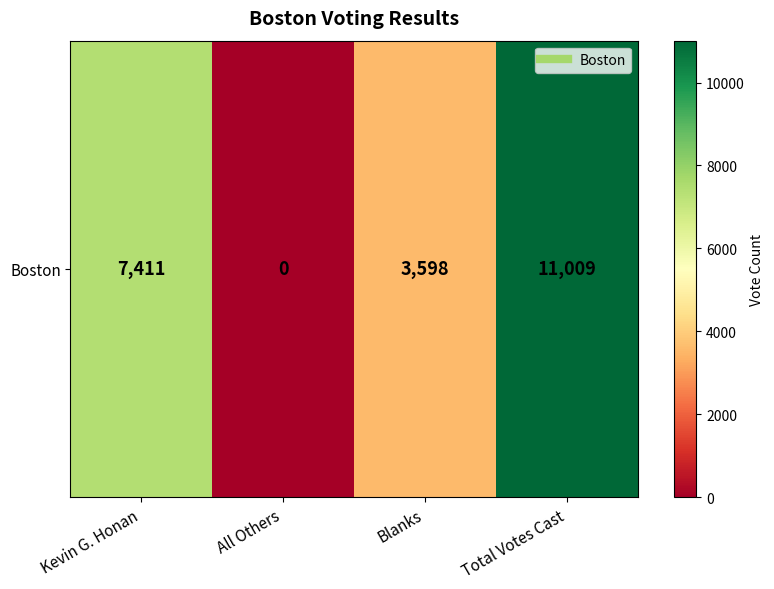

What is the difference between the second highest and minimum values?

7411